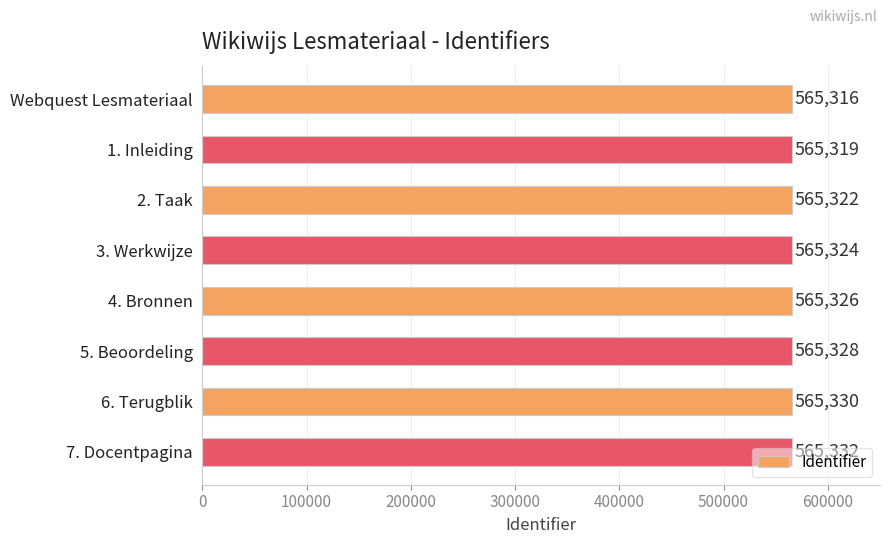

Count the values in the range 565322 to 565330.

5